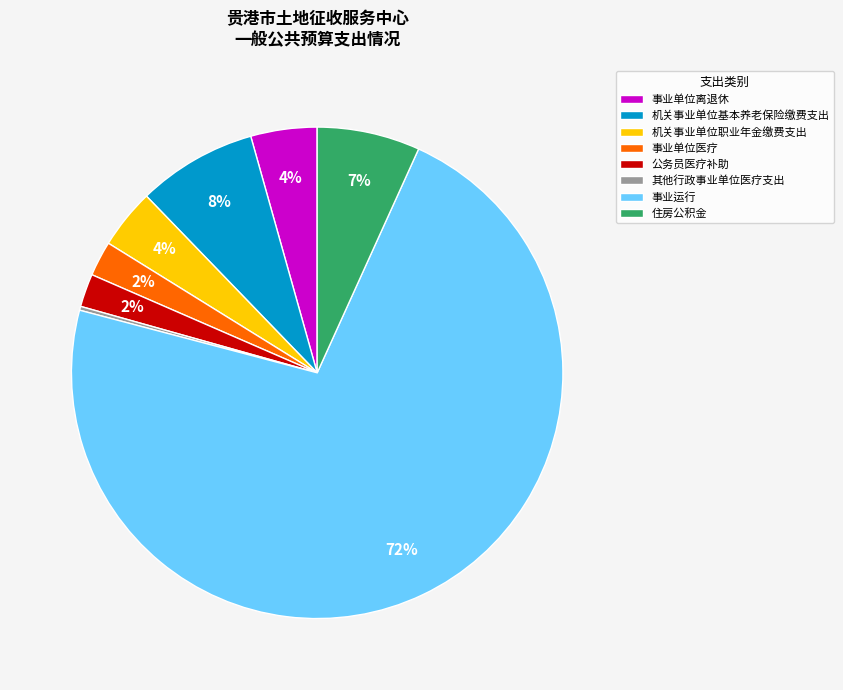

Which slice is the largest?

事业运行